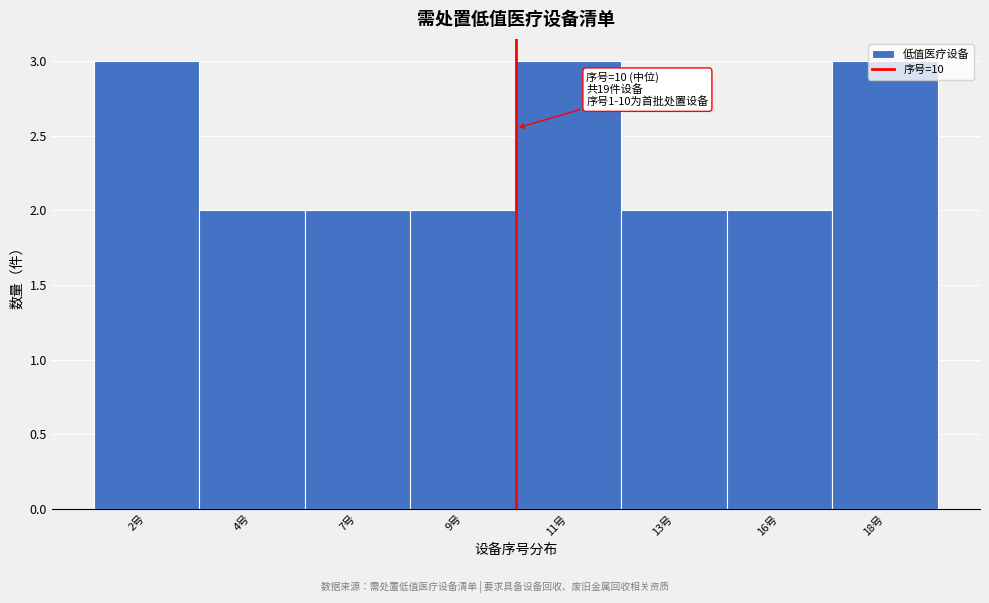

Is it true that the value at 13号 is 2?

True